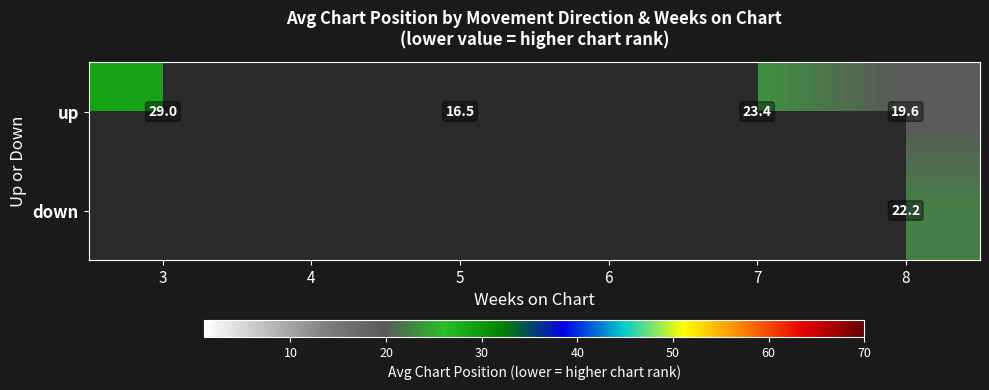

What is the spread (max minus min) of values at 8?

2.6